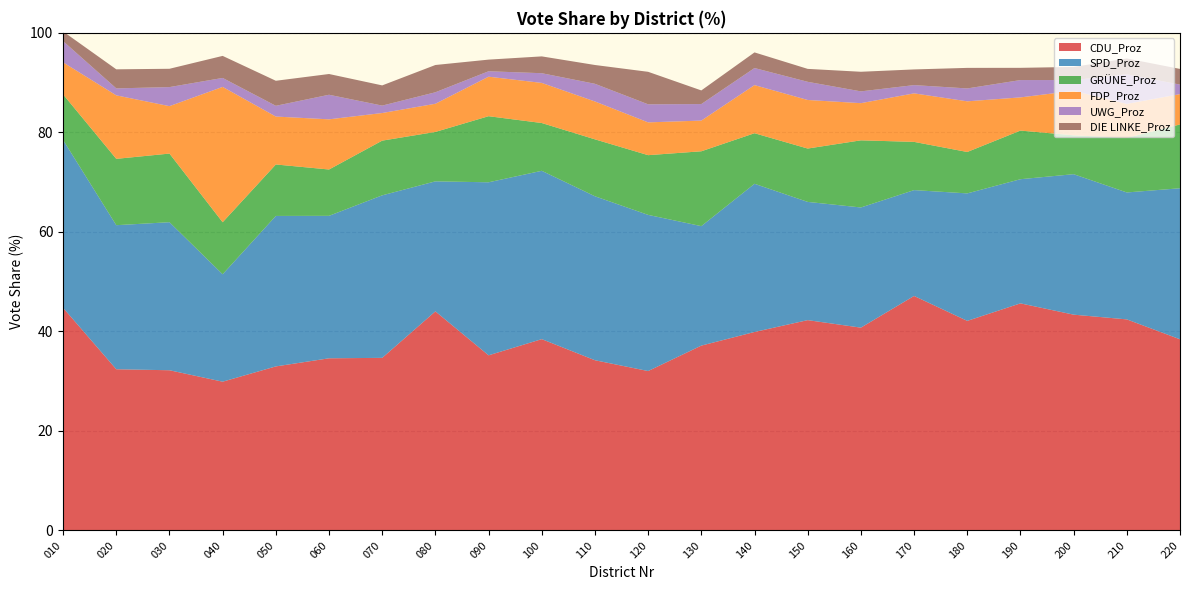

Reading left to right, what are all the values shown in this chart?

CDU_Proz: 44.7	32.4	32.2	29.9	33.0	34.6	34.7	44.0	35.2	38.5	34.2	32.0	37.1	39.9	42.3	40.8	47.1	42.1	45.6	43.4	42.4	38.4
SPD_Proz: 33.7	28.9	29.8	21.6	30.2	28.6	32.7	26.1	34.8	33.8	33.0	31.4	24.0	29.8	23.8	24.1	21.3	25.6	24.9	28.2	25.5	30.4
GRÜNE_Proz: 9.2	13.3	13.8	10.4	10.3	9.3	11.0	9.9	13.3	9.6	11.4	12.0	15.0	10.2	10.7	13.5	9.7	8.3	9.8	7.8	11.0	12.8
FDP_Proz: 6.4	12.8	9.5	27.2	9.6	10.1	5.5	5.7	7.9	8.1	7.6	6.6	6.2	9.7	9.8	7.5	9.8	10.2	6.7	8.9	6.8	6.1
UWG_Proz: 4.3	1.4	3.8	1.8	2.2	4.9	1.5	2.3	1.1	1.9	3.5	3.6	3.3	3.4	3.6	2.4	1.7	2.6	3.5	2.2	6.0	1.9
DIE LINKE_Proz: 1.9	3.8	3.7	4.4	5.0	4.2	4.1	5.5	2.3	3.4	3.8	6.5	2.7	3.1	2.6	3.9	3.1	4.1	2.5	2.6	3.2	3.1